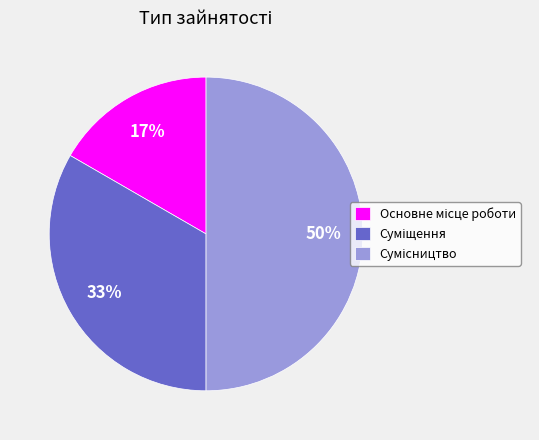

To the nearest percent, what is the average slice percentage?

33%